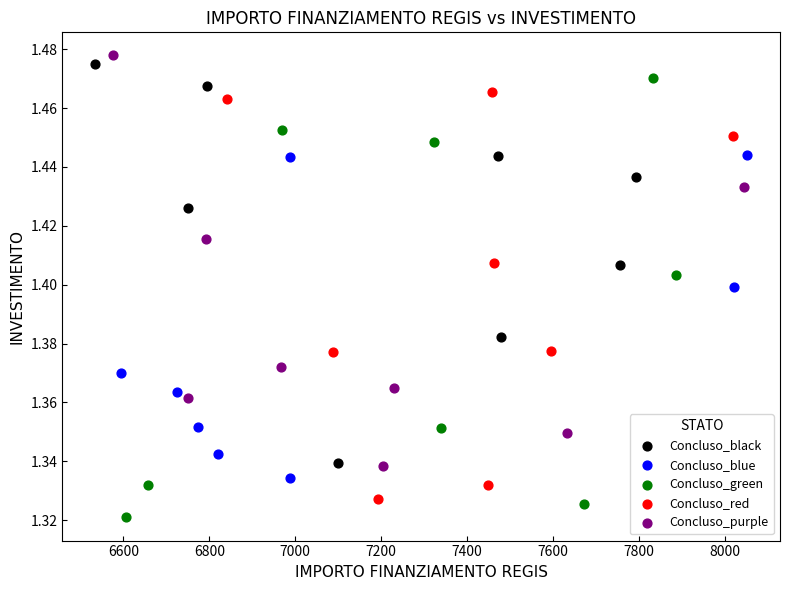

What are all the series names shown in the legend?

Concluso_black, Concluso_blue, Concluso_green, Concluso_red, Concluso_purple